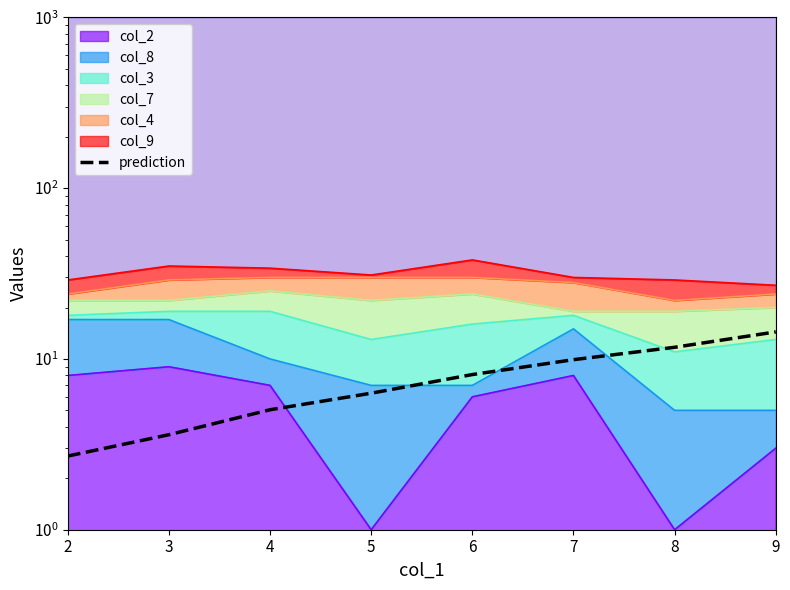

Approximately how many times larger is the value at 6 compared to 9?

0.6